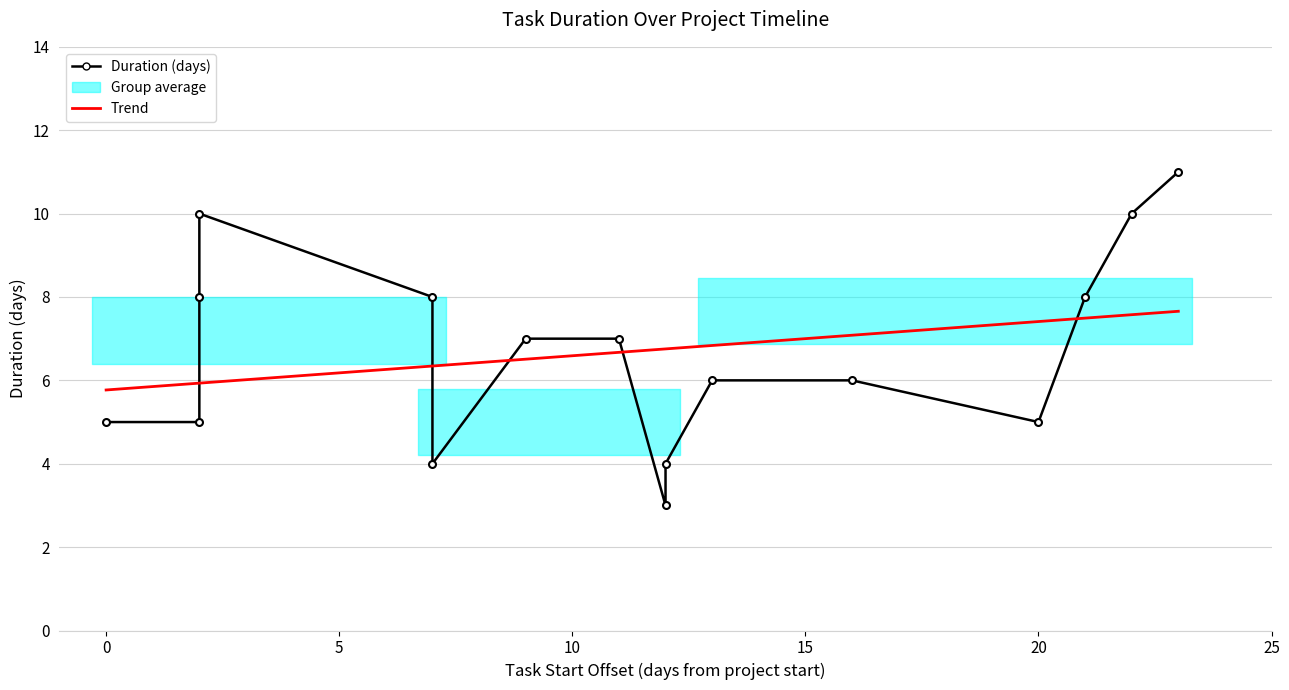

How many lines are shown in the chart?

2